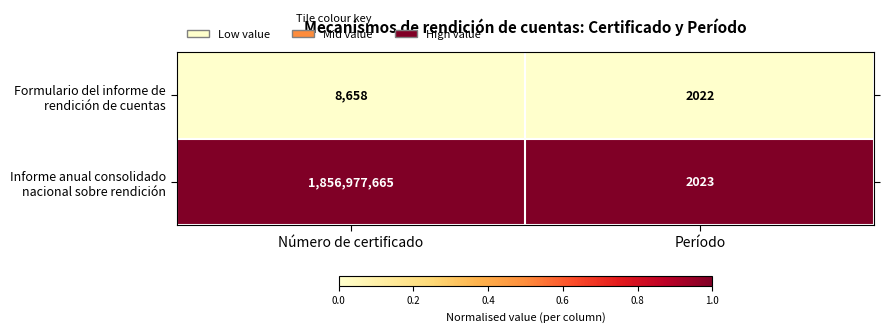

Which label corresponds to the smallest value in the chart?

Período